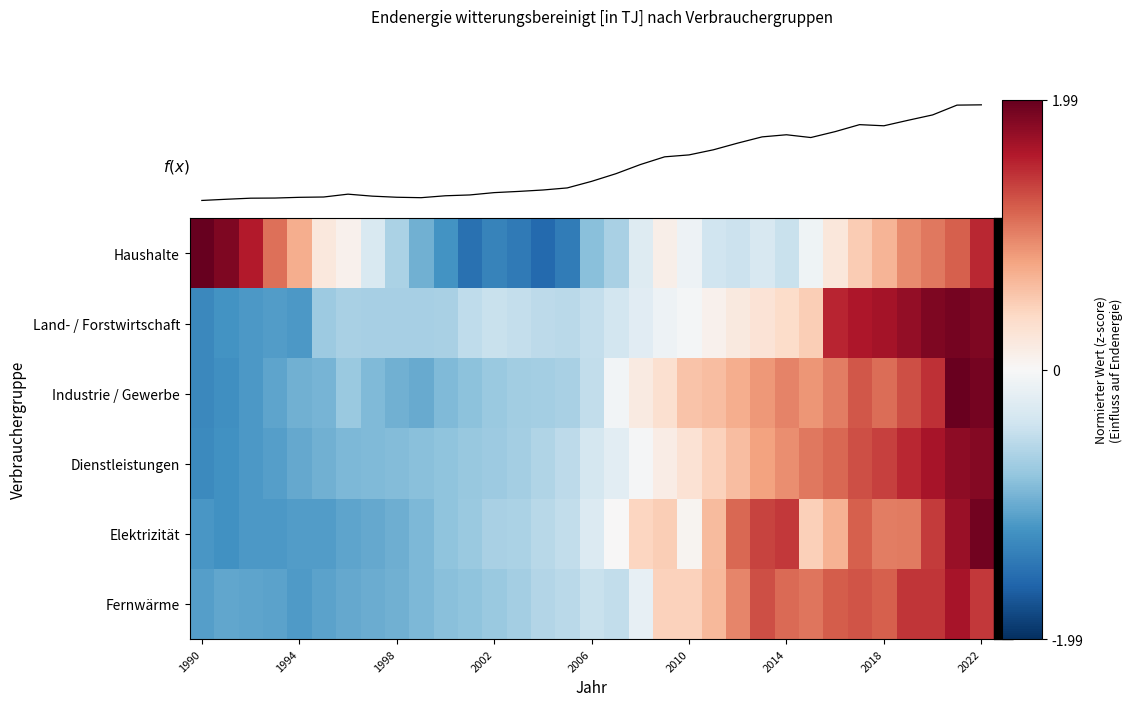

Reading right to left, list all the values displayed in this chart.

Haushalte: 1.5	1.2	1.1	0.9	0.7	0.5	0.2	-0.1	-0.4	-0.3	-0.4	-0.4	-0.1	0.1	-0.3	-0.6	-0.8	-1.4	-1.5	-1.4	-1.3	-1.5	-1.2	-1.0	-0.6	-0.3	0.1	0.2	0.7	1.1	1.6	1.9	2.0
Land- / Forstwirtschaft: 1.9	1.9	1.9	1.7	1.7	1.6	1.5	0.5	0.4	0.3	0.2	0.1	-0.0	-0.1	-0.2	-0.4	-0.5	-0.5	-0.5	-0.5	-0.4	-0.5	-0.6	-0.7	-0.7	-0.7	-0.7	-0.7	-1.1	-1.1	-1.1	-1.2	-1.3
Industrie / Gewerbe: 1.9	2.0	1.5	1.3	1.1	1.2	1.0	0.9	1.0	0.9	0.7	0.6	0.6	0.3	0.2	-0.1	-0.5	-0.6	-0.7	-0.7	-0.7	-0.8	-0.9	-1.0	-0.9	-0.9	-0.7	-0.9	-1.0	-1.1	-1.1	-1.2	-1.3
Dienstleistungen: 1.8	1.8	1.6	1.5	1.4	1.3	1.1	1.0	0.9	0.8	0.6	0.5	0.3	0.1	-0.0	-0.2	-0.3	-0.5	-0.6	-0.7	-0.7	-0.8	-0.8	-0.8	-0.9	-0.9	-0.9	-1.0	-1.0	-1.1	-1.1	-1.2	-1.3
Elektrizität: 1.9	1.7	1.4	1.0	1.0	1.2	0.7	0.5	1.4	1.3	1.1	0.6	0.1	0.5	0.4	0.0	-0.3	-0.5	-0.6	-0.6	-0.6	-0.7	-0.8	-0.9	-1.0	-1.0	-1.1	-1.1	-1.1	-1.1	-1.1	-1.2	-1.2
Fernwärme: 1.4	1.6	1.4	1.4	1.2	1.2	1.2	1.1	1.1	1.3	1.0	0.6	0.5	0.5	-0.2	-0.5	-0.4	-0.5	-0.6	-0.7	-0.7	-0.8	-0.8	-0.9	-1.0	-1.0	-1.0	-1.1	-1.1	-1.1	-1.1	-1.0	-1.1